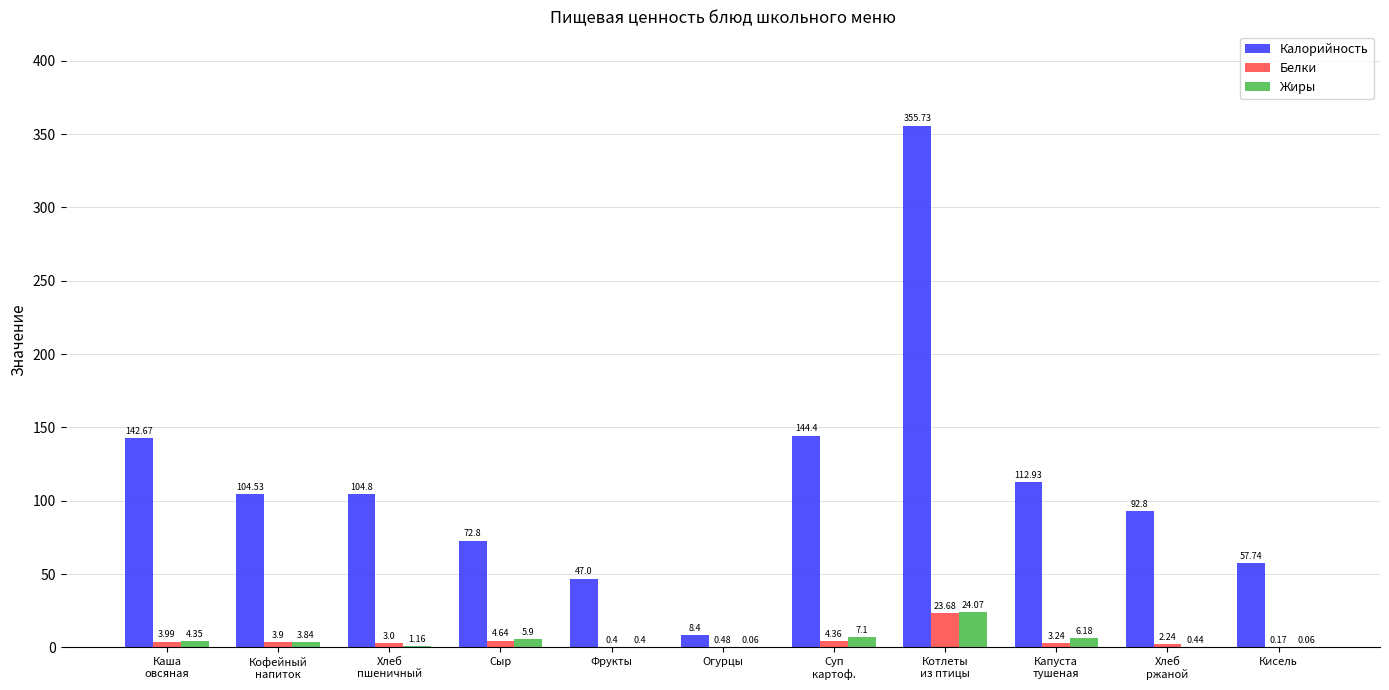

Which category has the highest value across all series?

Котлеты
из птицы